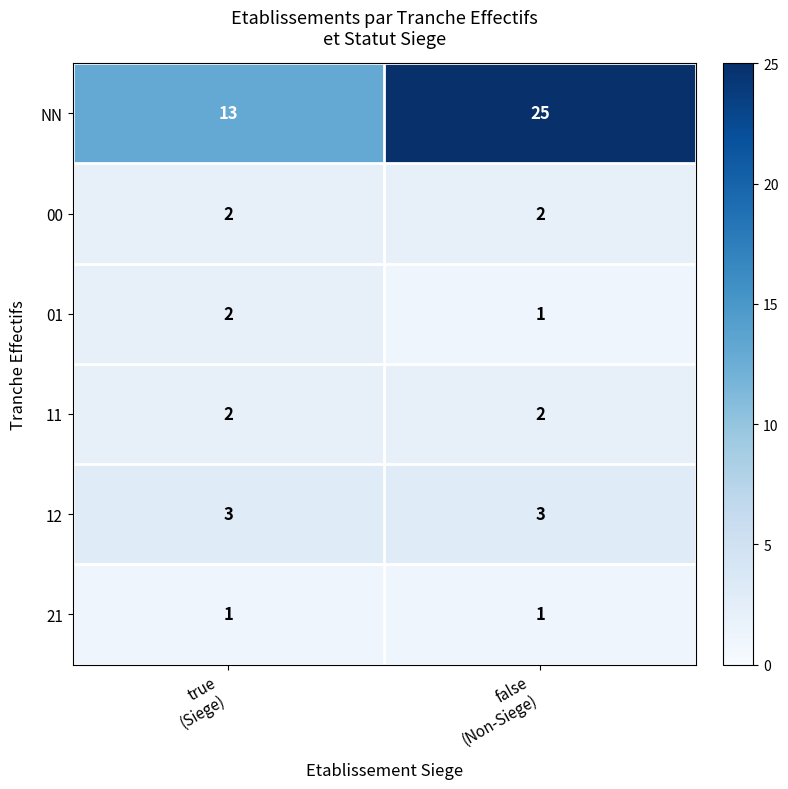

Which series has the widest spread of values?

NN